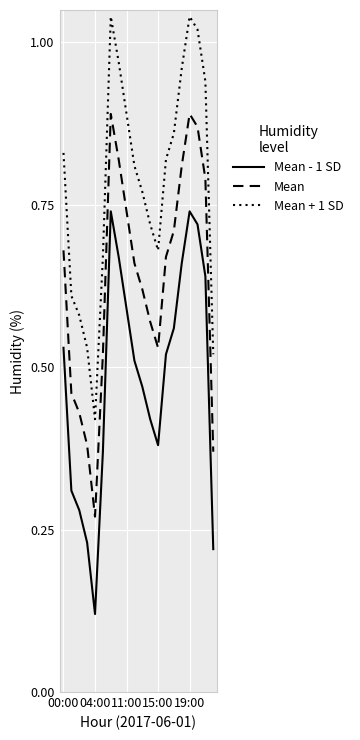

How many lines are shown in the chart?

3